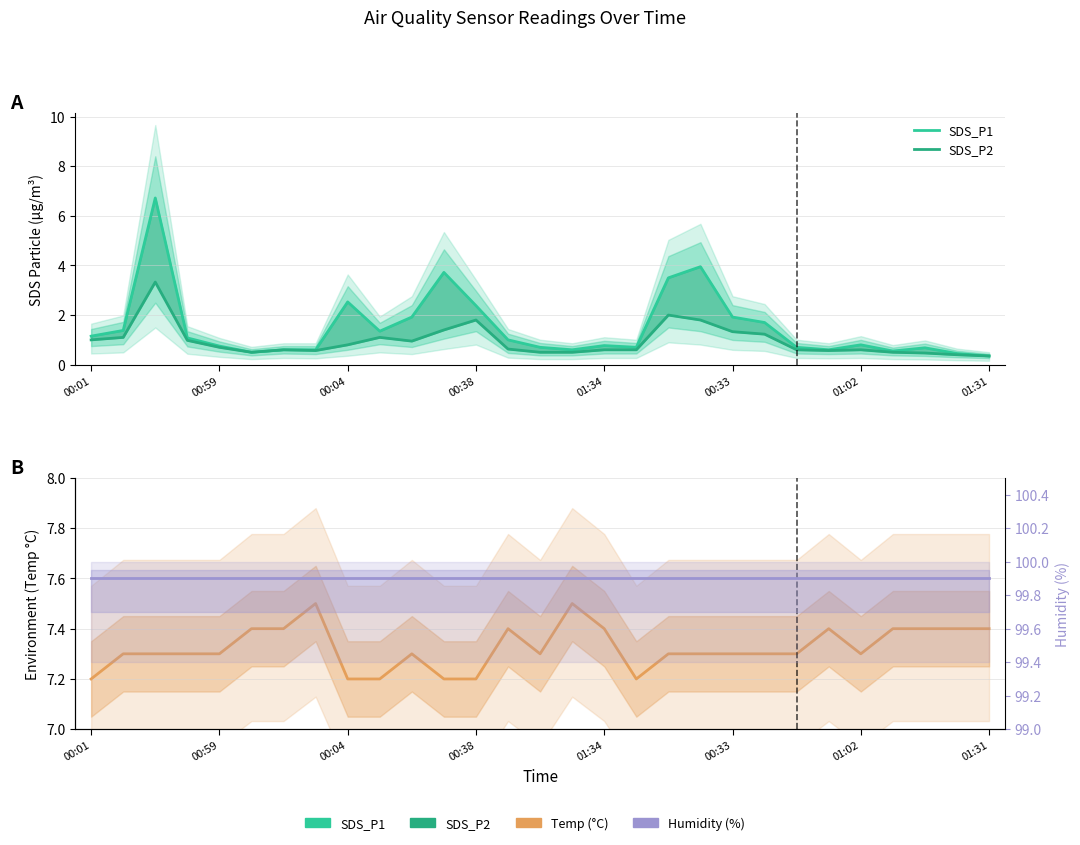

Rank the series at 23 from highest to lowest value.

Humidity (%), Temp (°C), SDS_P1, SDS_P2